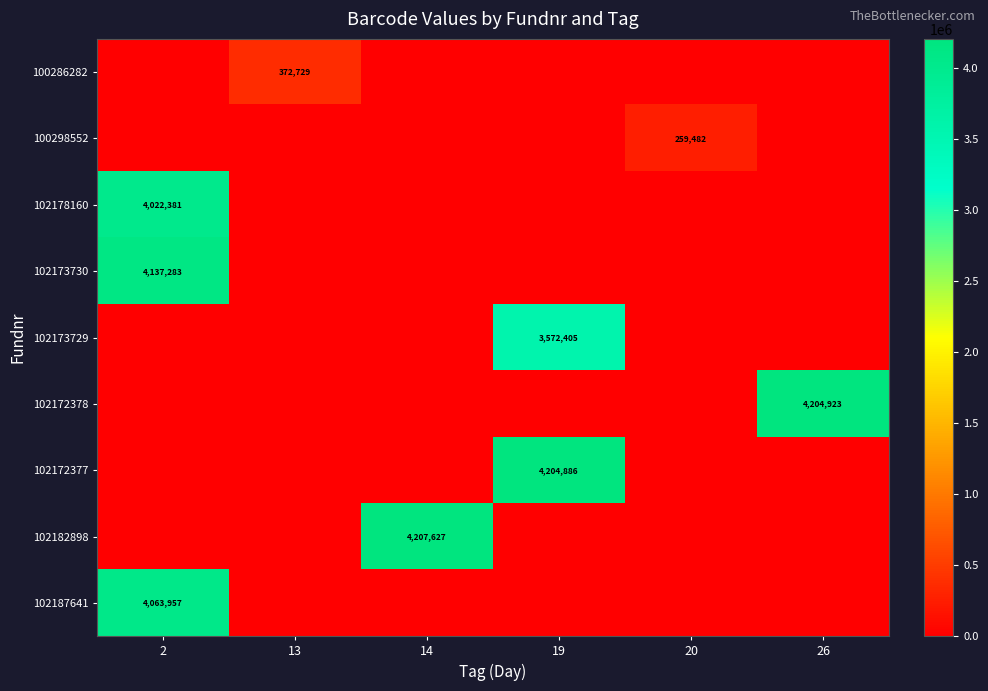

True or false: 102173729 has a value of 3572405 at 19.

True